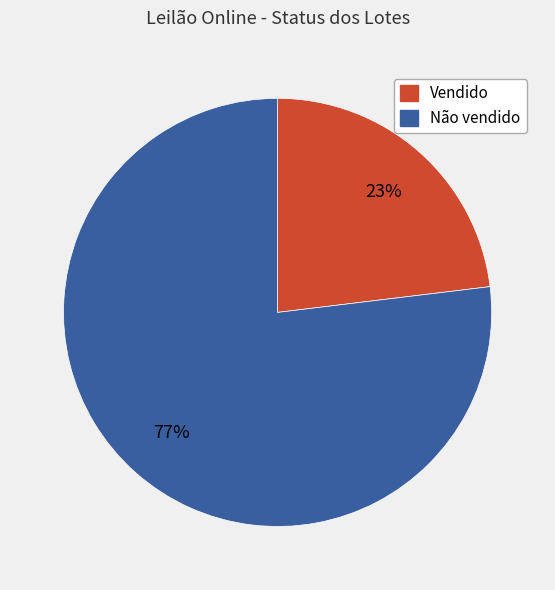

To the nearest percent, what portion does Não vendido represent?

77%